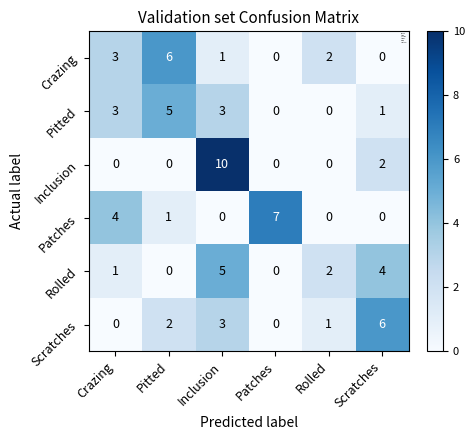

Which series has the largest range (max minus min)?

Inclusion